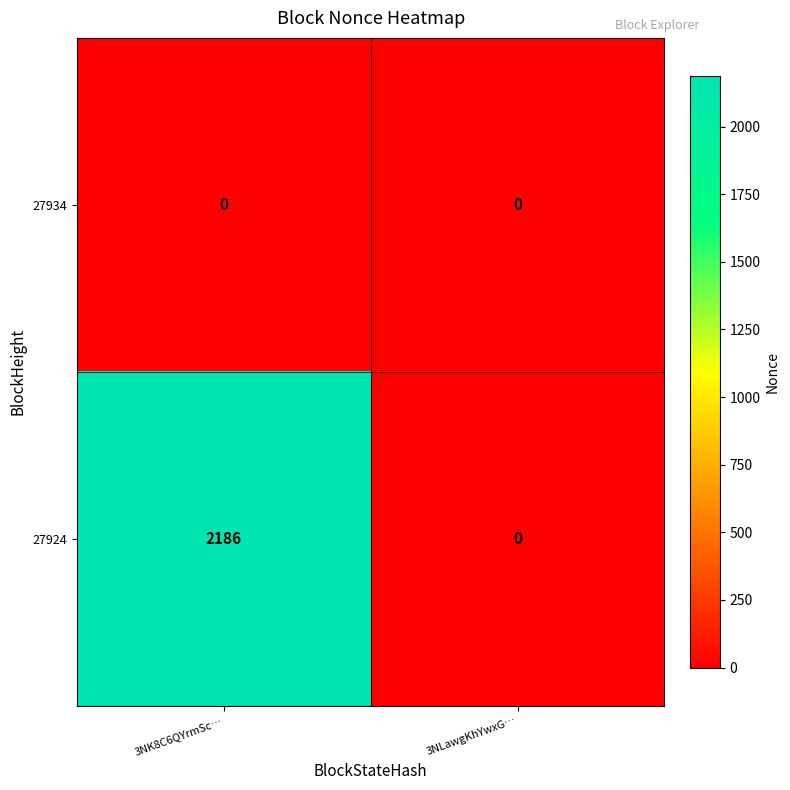

List the series in order of their overall mean, lowest first.

27934, 27924